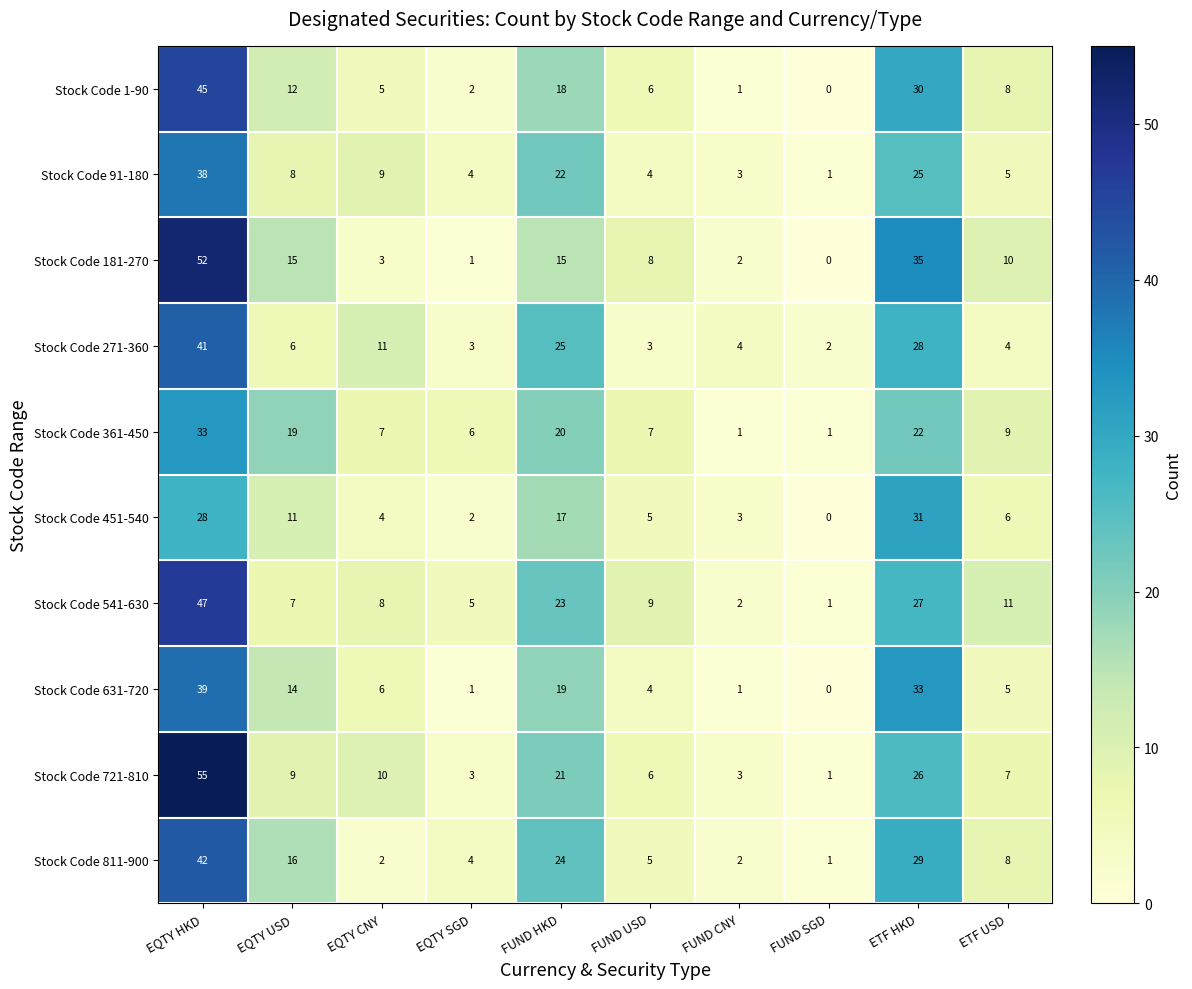

Which label corresponds to the largest value in the chart?

EQTY HKD